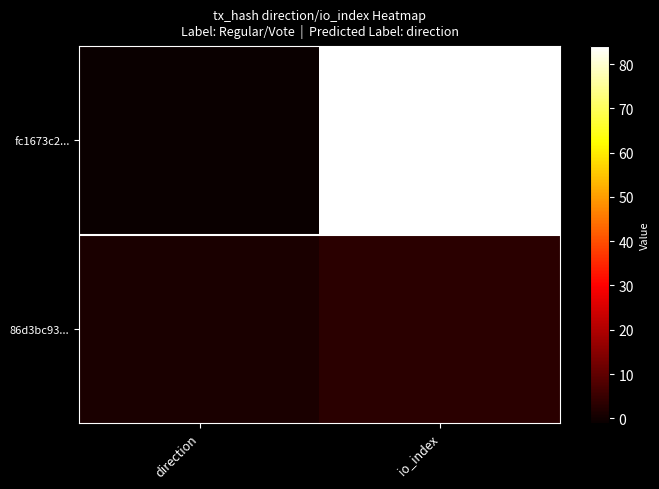

What is the average value of the fc1673c2... series?

42